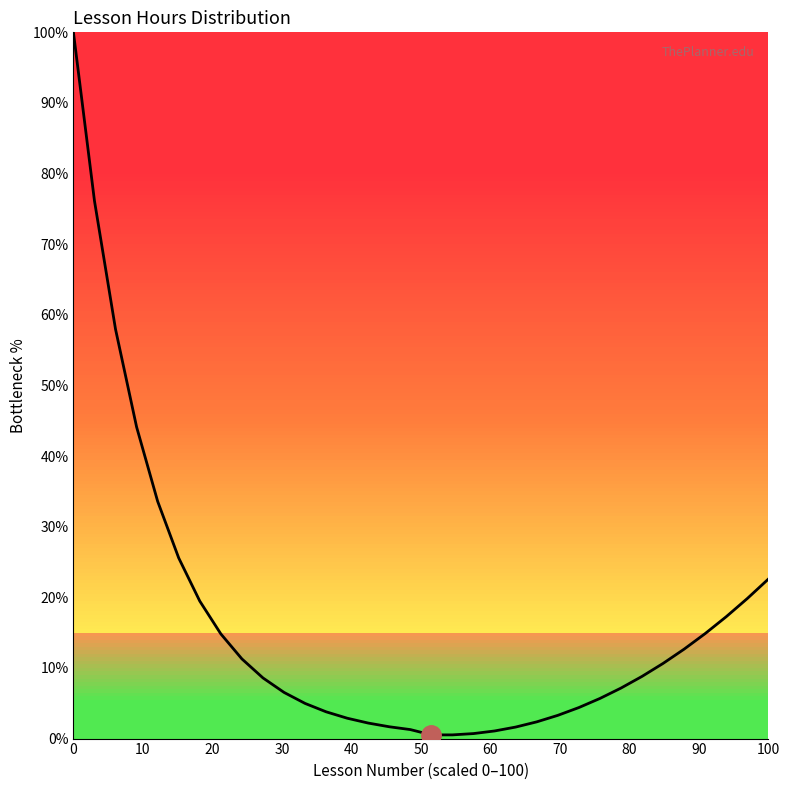

What is the greatest value displayed?

100.0